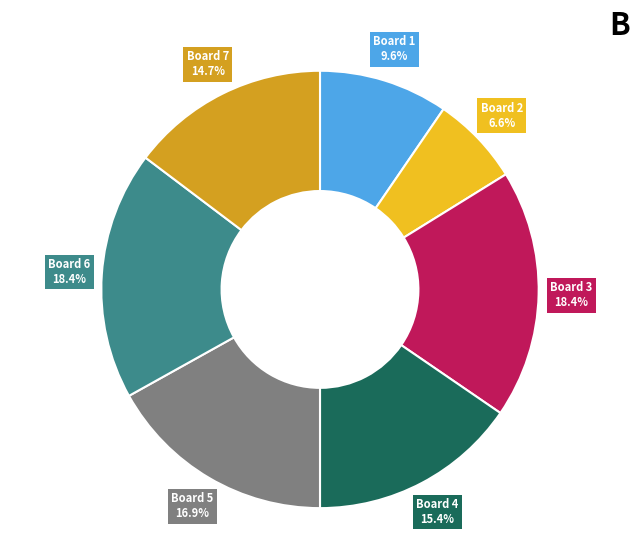

Is the sum of Board 3 and Board 5 greater than half?

No